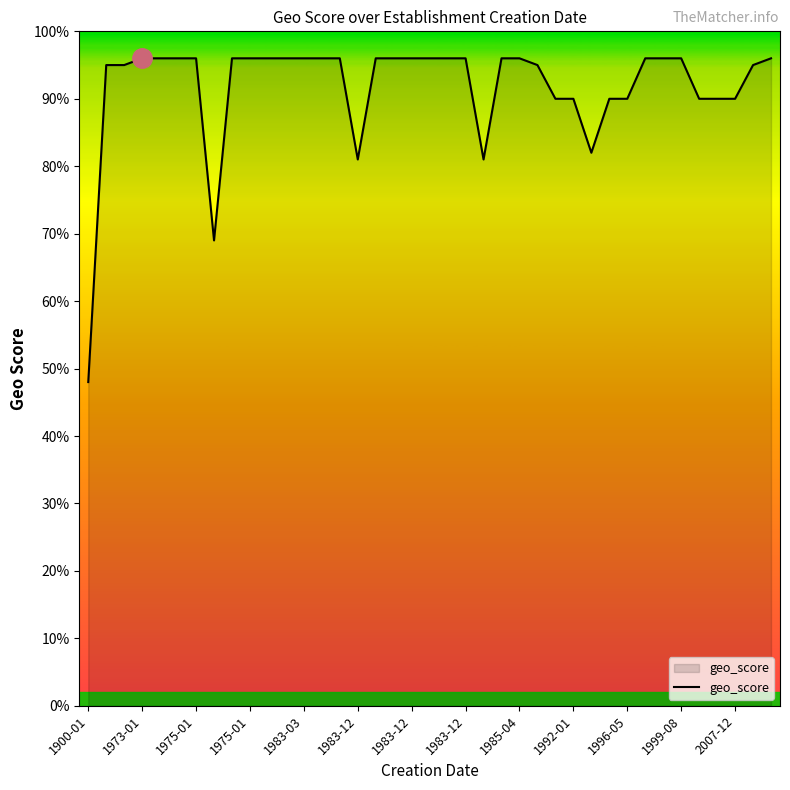

Does the chart display data point markers on the line(s)?

No